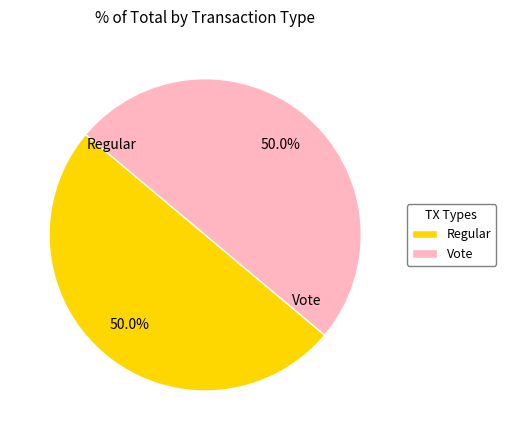

What percentage is the Regular slice, to the nearest percent?

50%